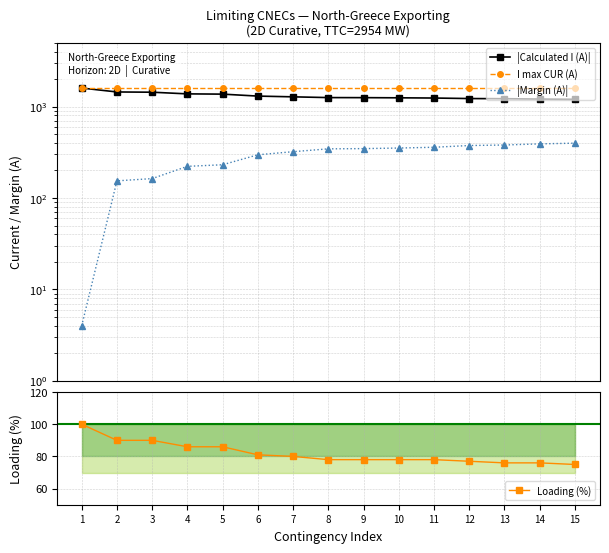

List the labels in order of Loading (%) value, smallest first.

15, 13, 14, 12, 8, 9, 10, 11, 7, 6, 4, 5, 2, 3, 1